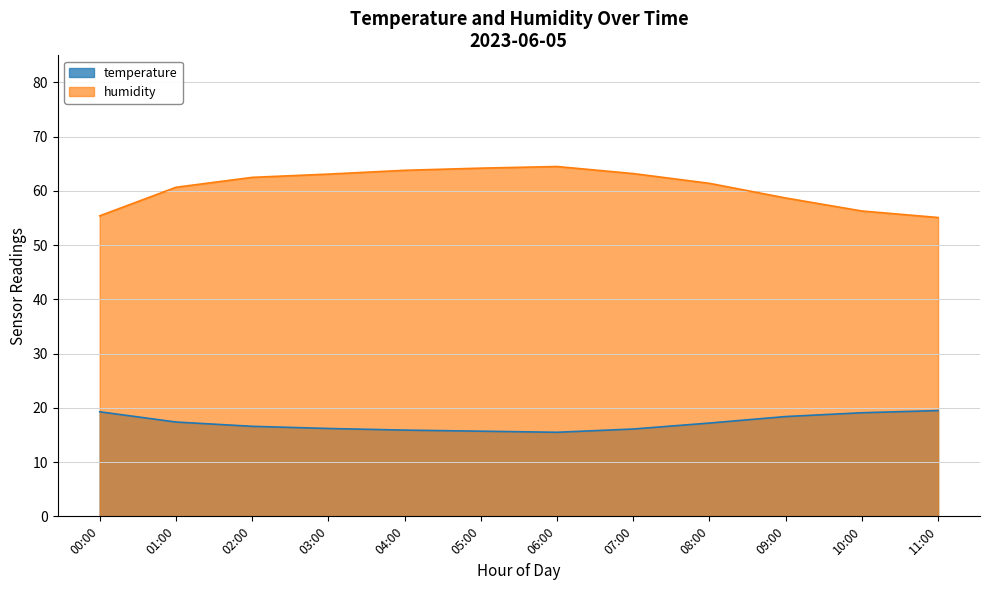

Where does the temperature series first go above 17?

00:00